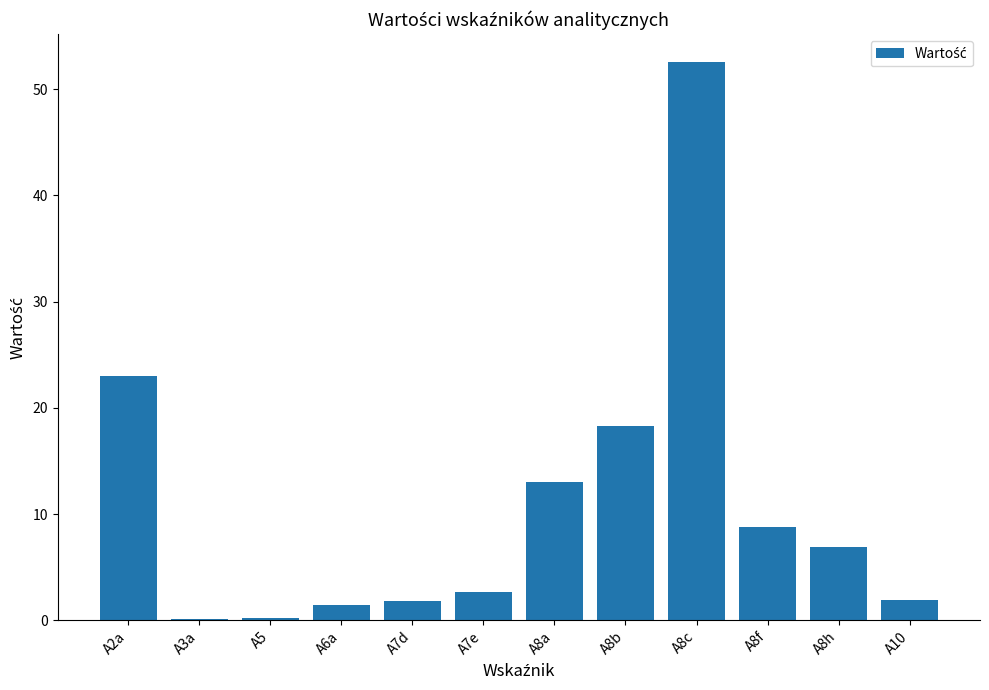

Read the value at A10.

1.9